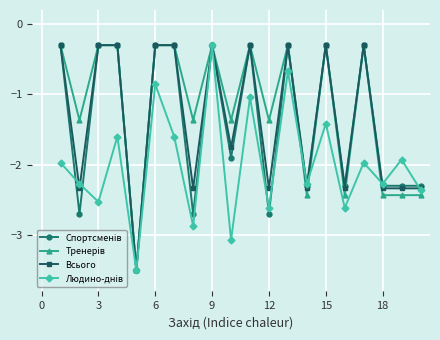

What is the greatest value displayed?

-0.3